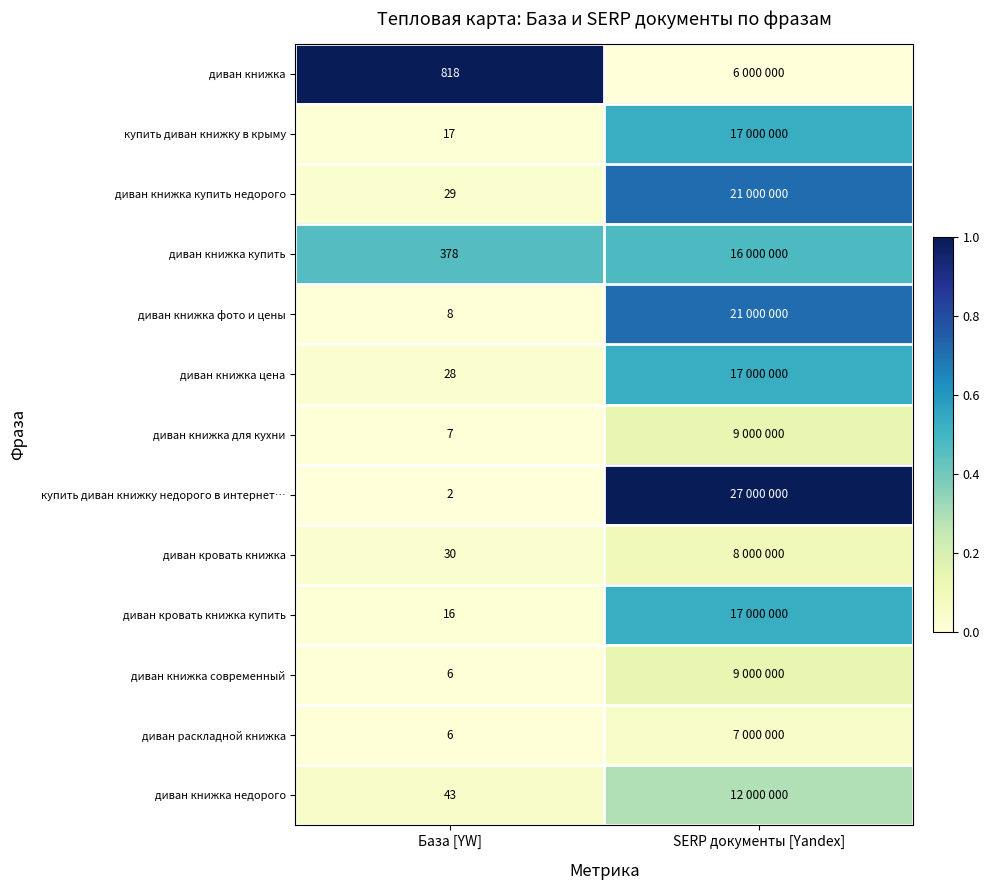

What is the sum of the диван раскладной книжка values at База [YW] and SERP документы [Yandex]?

0.1